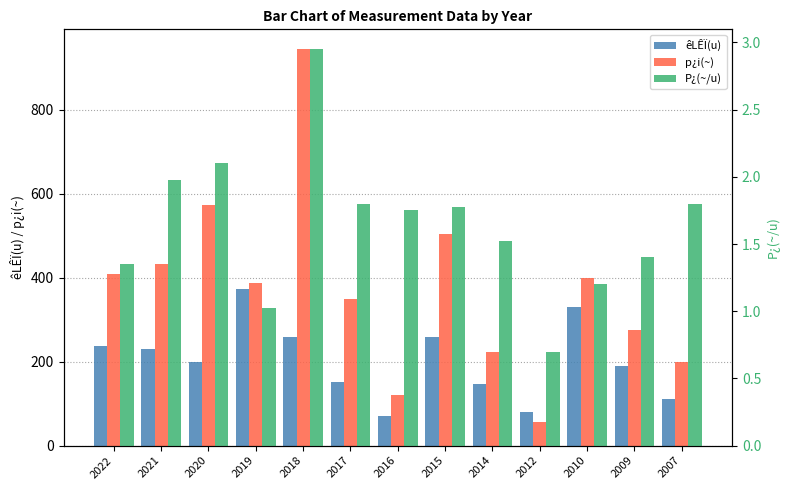

Which category has the lowest value across all series?

2012